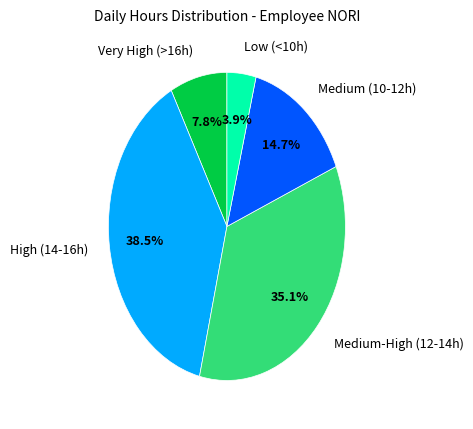

Combined, what portion of the pie is Medium-High (12-14h) and Very High (>16h)?

42.9%